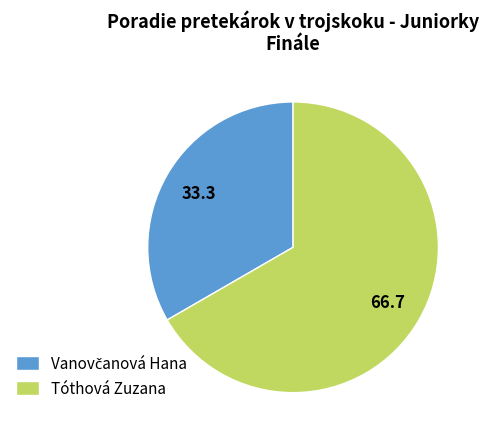

What is the majority slice?

Tóthová Zuzana